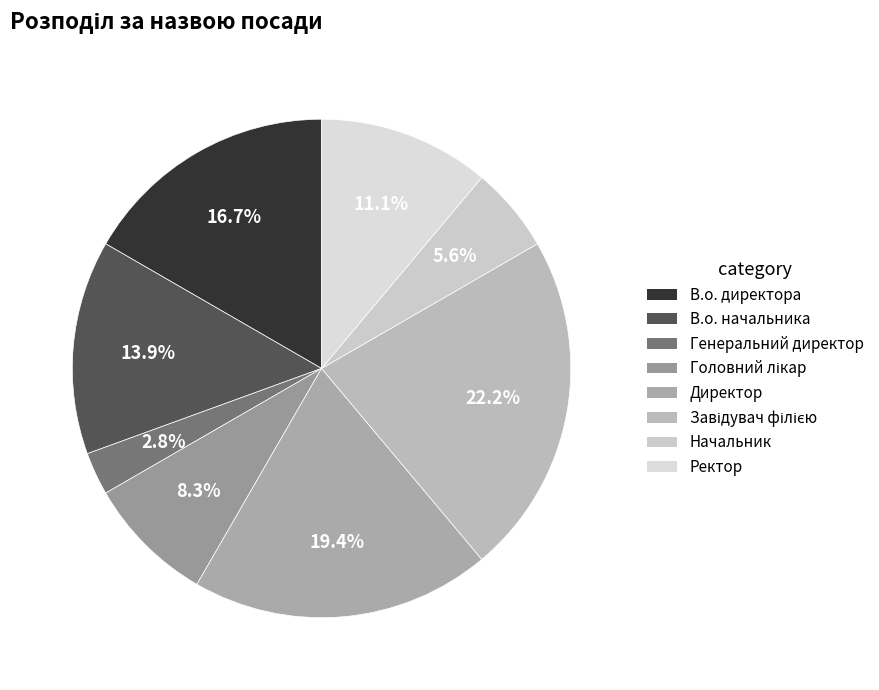

To the nearest percent, what portion does В.о. начальника represent?

14%